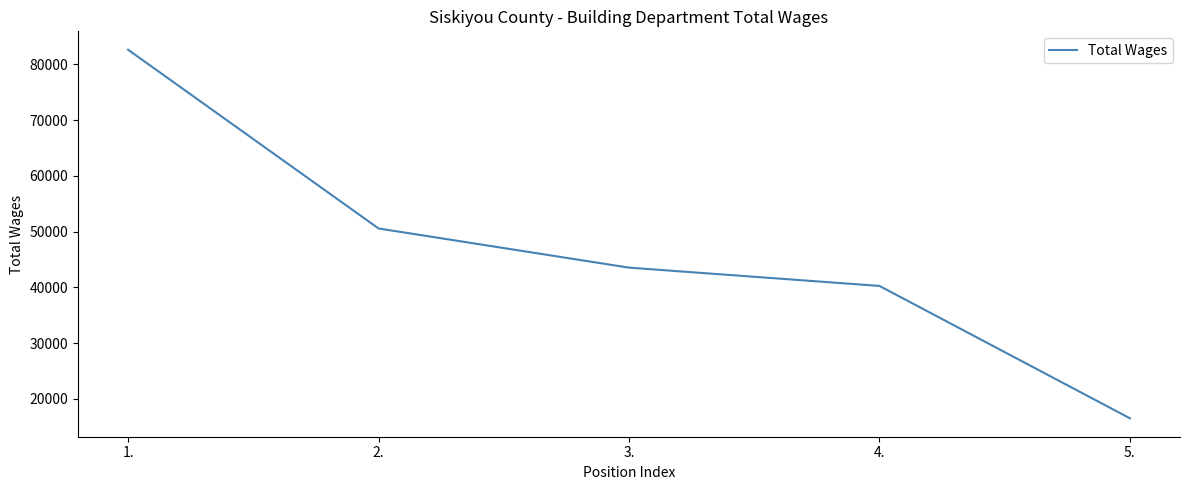

What is the difference between the maximum and second lowest values?

42377